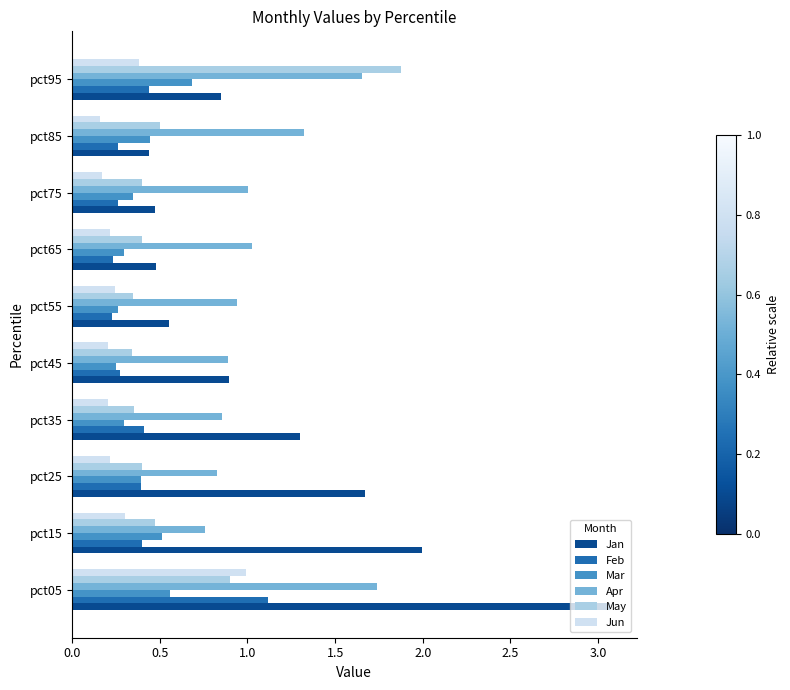

Which series has the largest range (max minus min)?

Jan